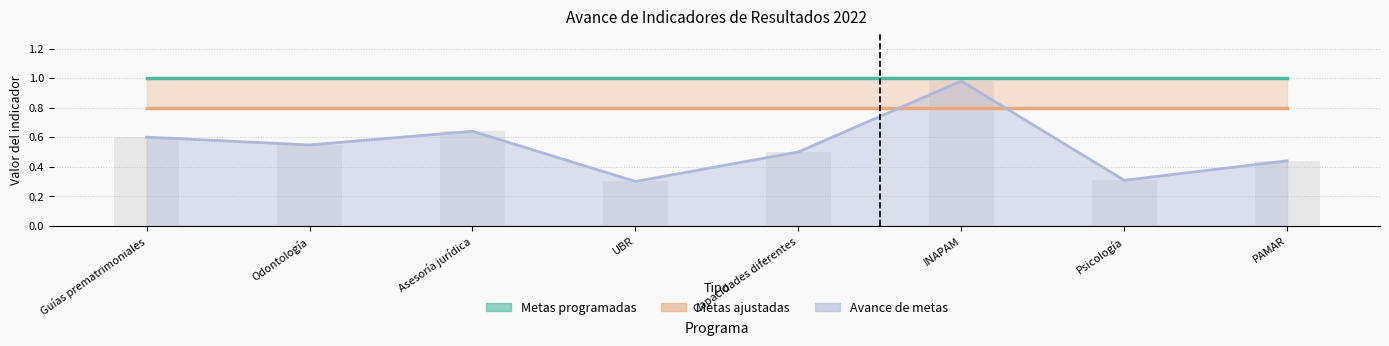

What is the difference between the highest and lowest values at INAPAM?

0.2